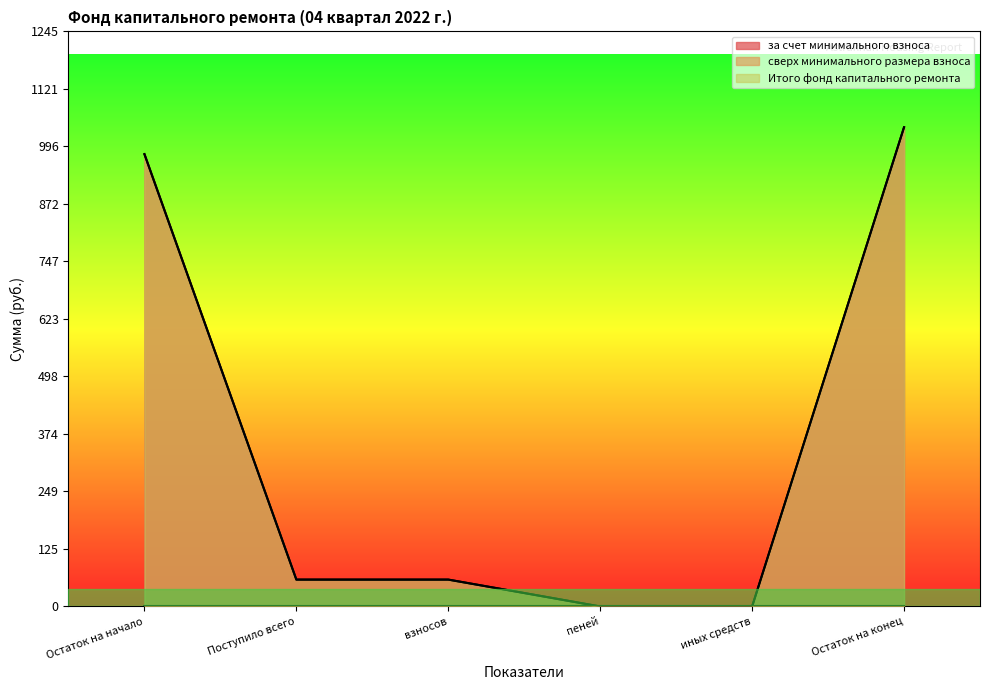

What is the total value across all series at Поступило всего?

116.4